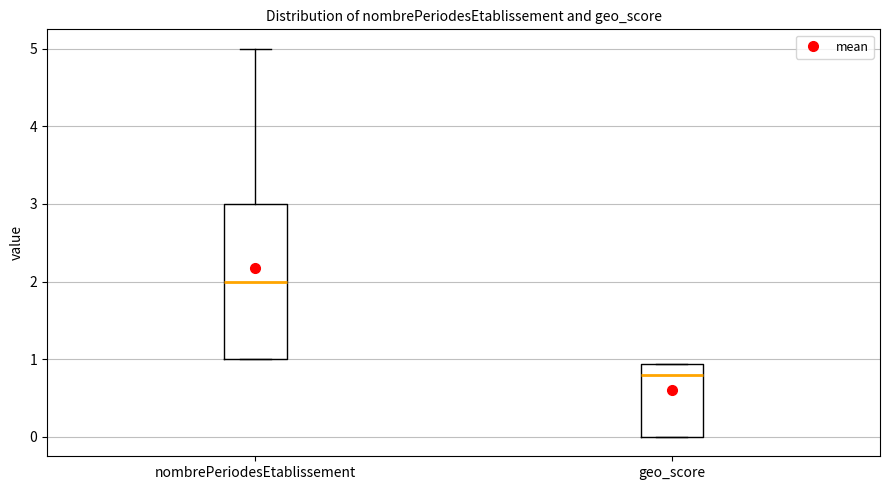

Reading left to right, transcribe this box plot: for each box, give where its median line is, the range the box spans, and where its two whiskers end, as read against the y-axis. The values are not printed on the chart, so give them approximately, as read against the axis.

nombrePeriodesEtablissement: median 2.0, box 1.0 to 3.0, whiskers 1.0 to 5.0
geo_score: median 0.8, box 0.0 to 0.9, whiskers 0.0 to 0.9